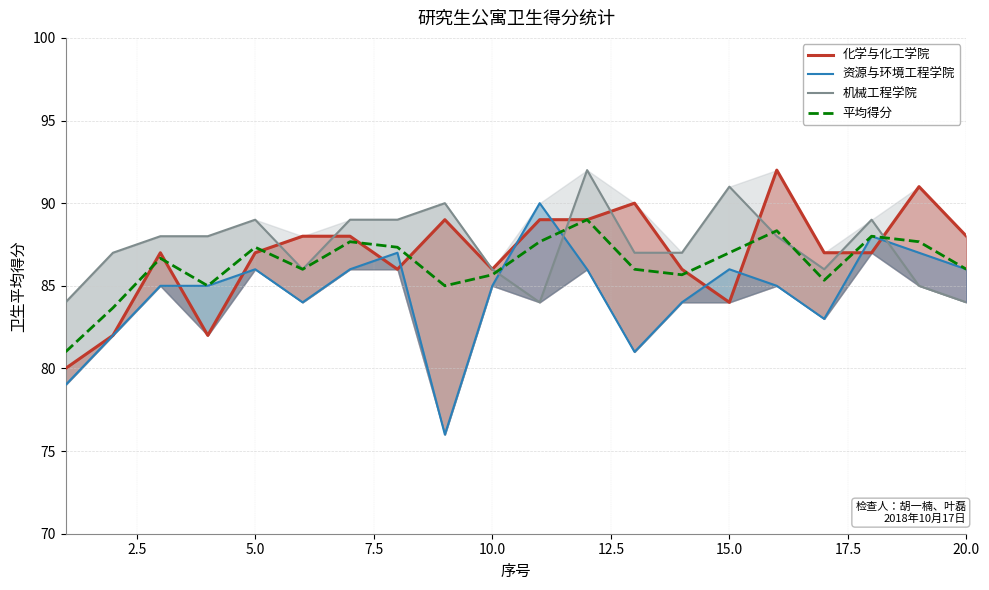

The value of 资源与环境工程学院 at 17 is 21.7. True or false?

False